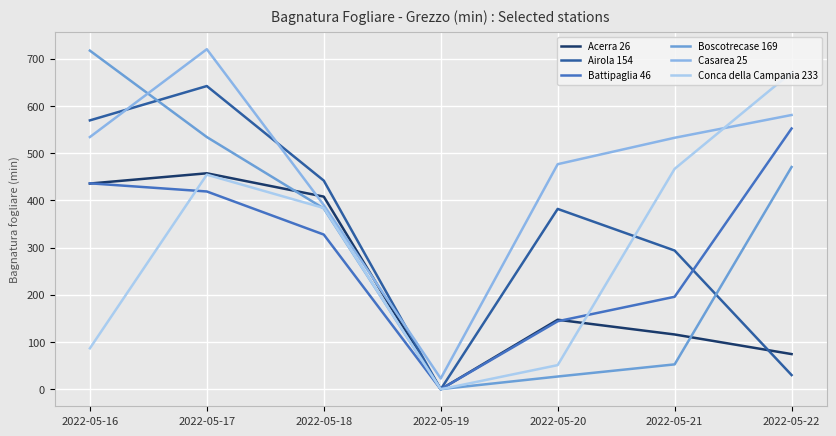

True or false: Casarea 25 and Battipaglia 46 cross at least once.

False